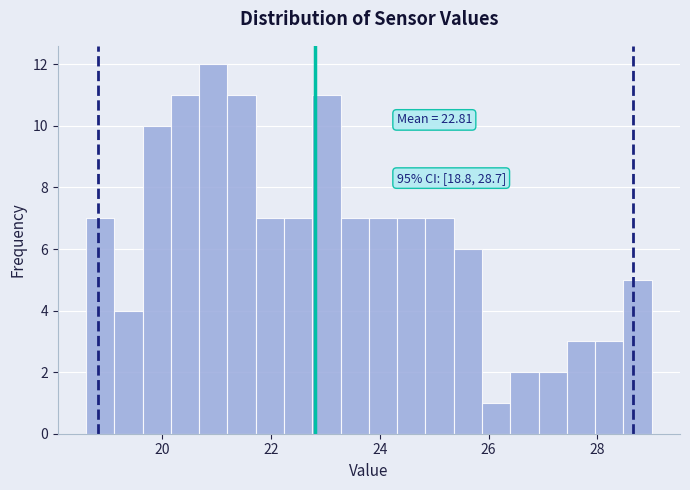

Read against the x-axis, roughly where is the centre of the tallest bar?

21.0